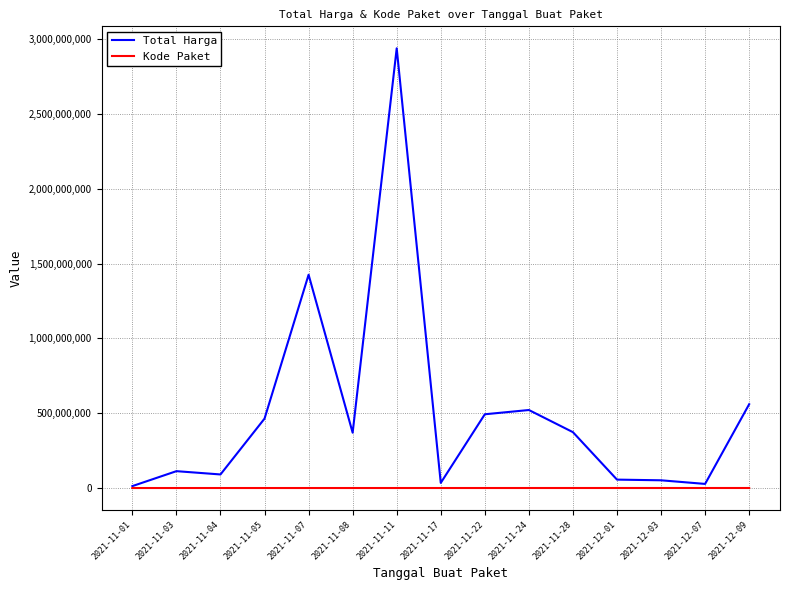

Which label corresponds to the largest value in the chart?

2021-11-11